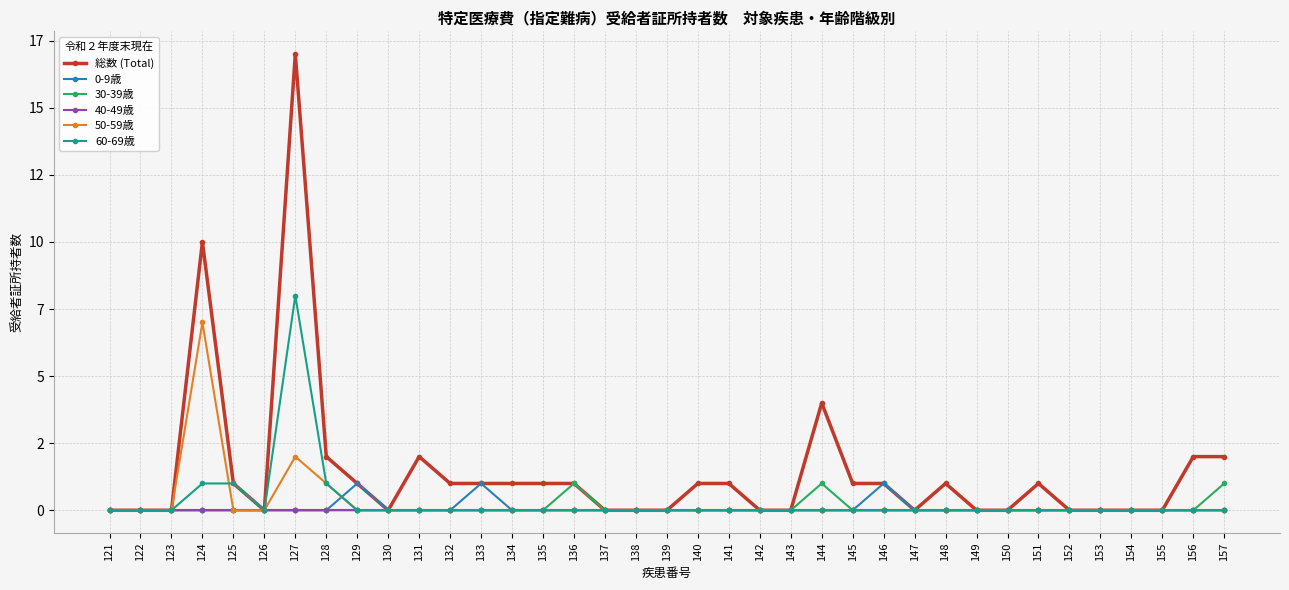

Reading left to right, extract all data points from this chart.

総数 (Total): 0	0	0	10	1	0	17	2	1	0	2	1	1	1	1	1	0	0	0	1	1	0	0	4	1	1	0	1	0	0	1	0	0	0	0	2	2
0-9歳: 0	0	0	0	0	0	0	0	1	0	0	0	1	0	0	0	0	0	0	0	0	0	0	0	0	1	0	0	0	0	0	0	0	0	0	0	0
30-39歳: 0	0	0	0	0	0	0	0	0	0	0	0	0	0	0	1	0	0	0	0	0	0	0	1	0	0	0	0	0	0	0	0	0	0	0	0	1
40-49歳: 0	0	0	0	0	0	0	0	0	0	0	0	0	0	0	0	0	0	0	0	0	0	0	0	0	0	0	0	0	0	0	0	0	0	0	0	0
50-59歳: 0	0	0	7	0	0	2	1	0	0	0	0	0	0	0	0	0	0	0	0	0	0	0	0	0	0	0	0	0	0	0	0	0	0	0	0	0
60-69歳: 0	0	0	1	1	0	8	1	0	0	0	0	0	0	0	0	0	0	0	0	0	0	0	0	0	0	0	0	0	0	0	0	0	0	0	0	0